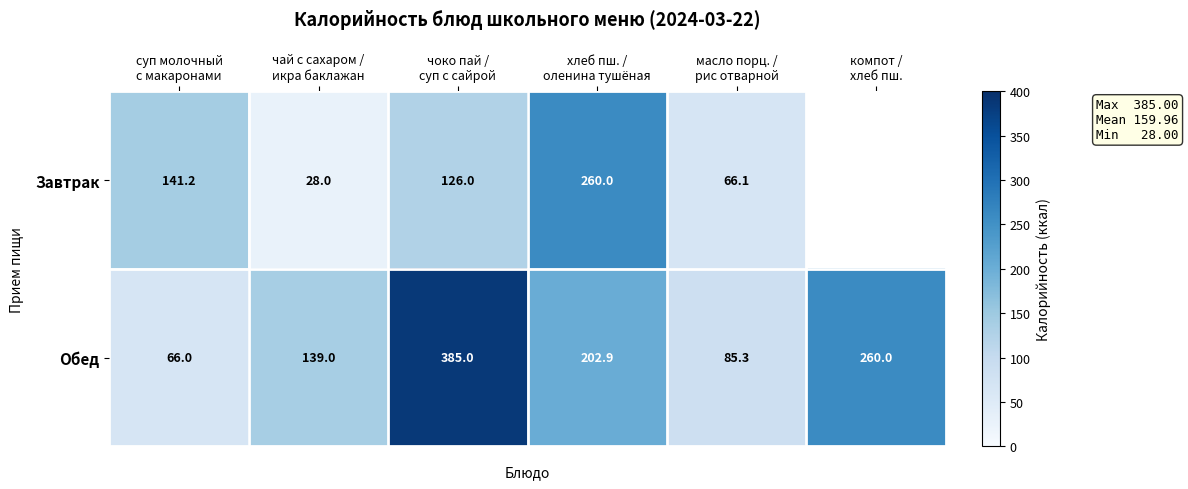

What is the difference between the maximum and minimum values in the Обед series?

319.0